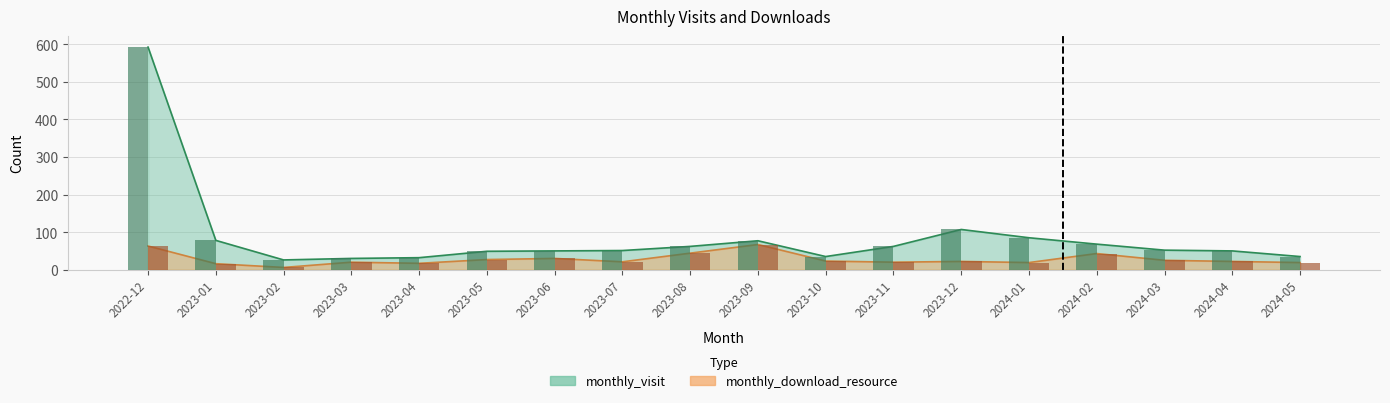

At which label does monthly_visit reach its peak?

2022-12